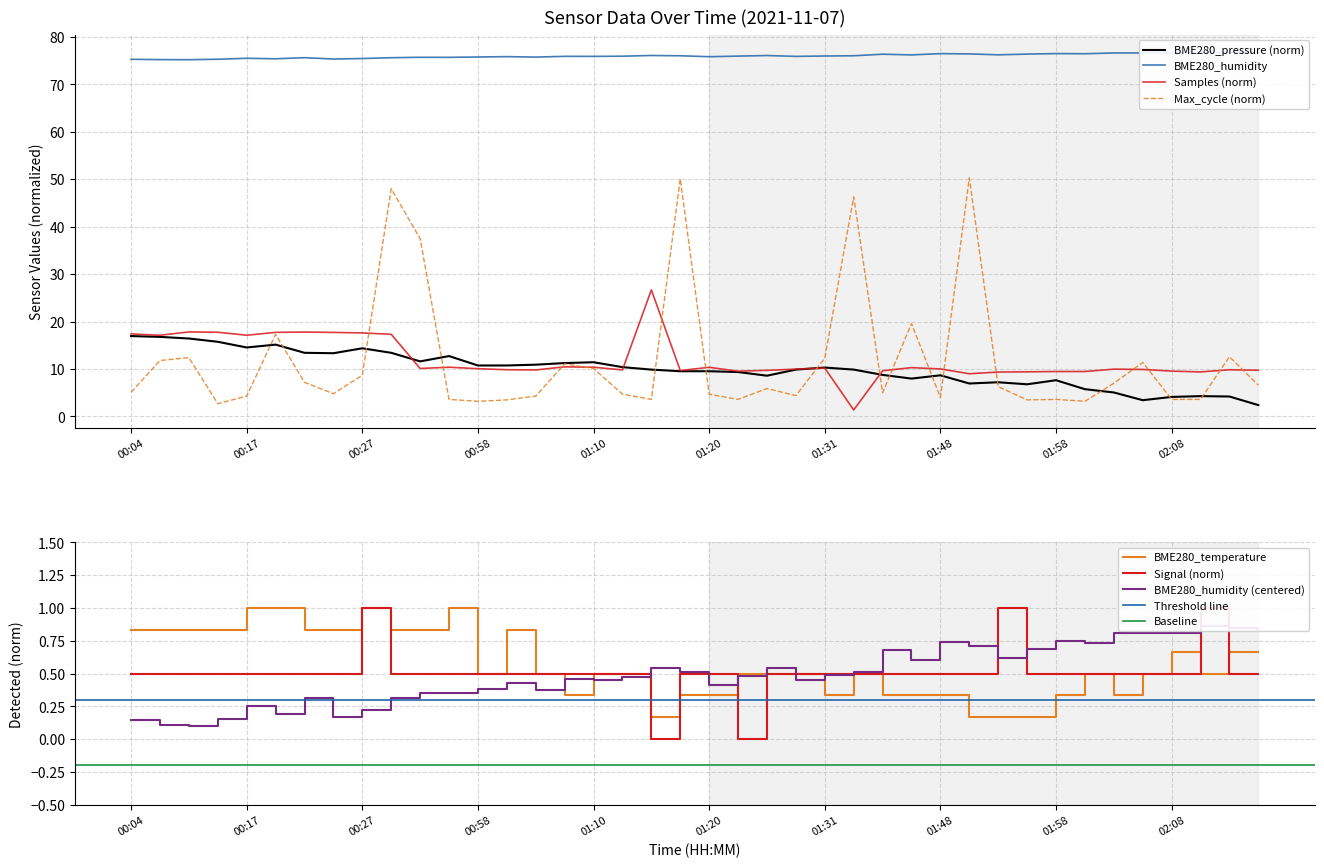

Which category has the lowest value in the Signal series?

01:15